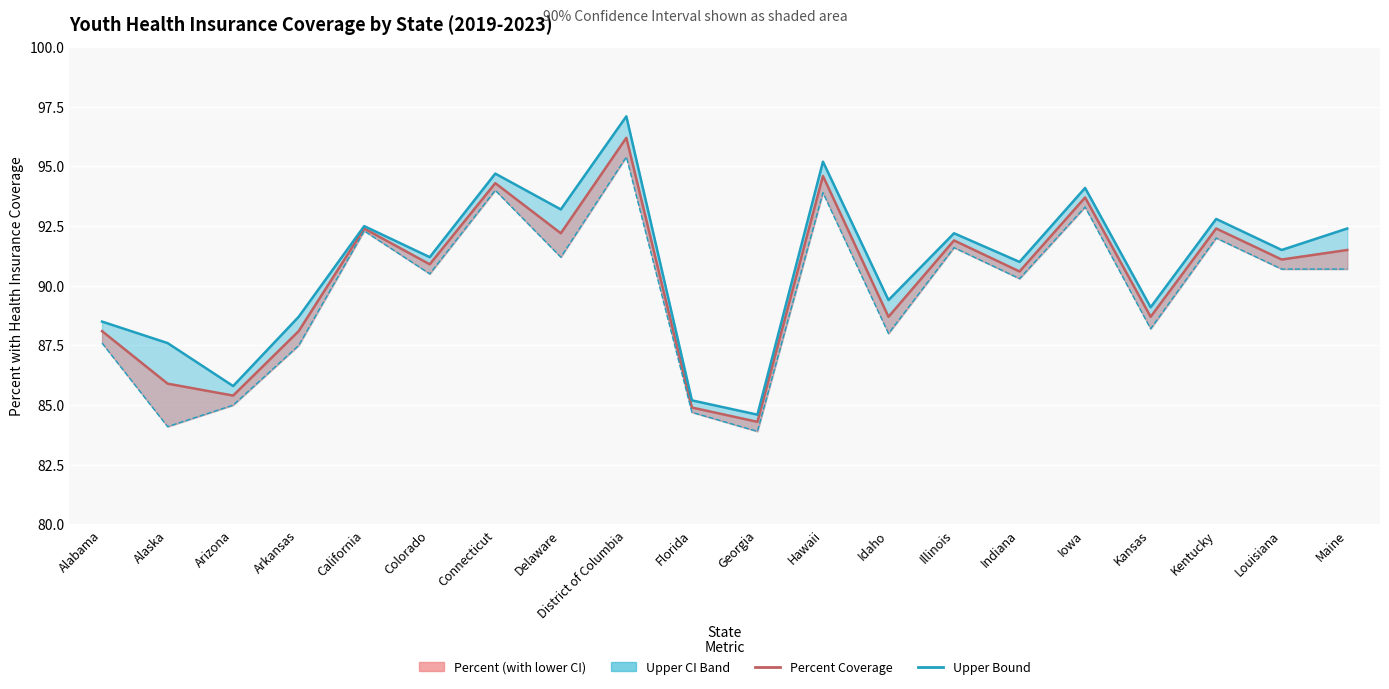

What position from the right is Florida?

11